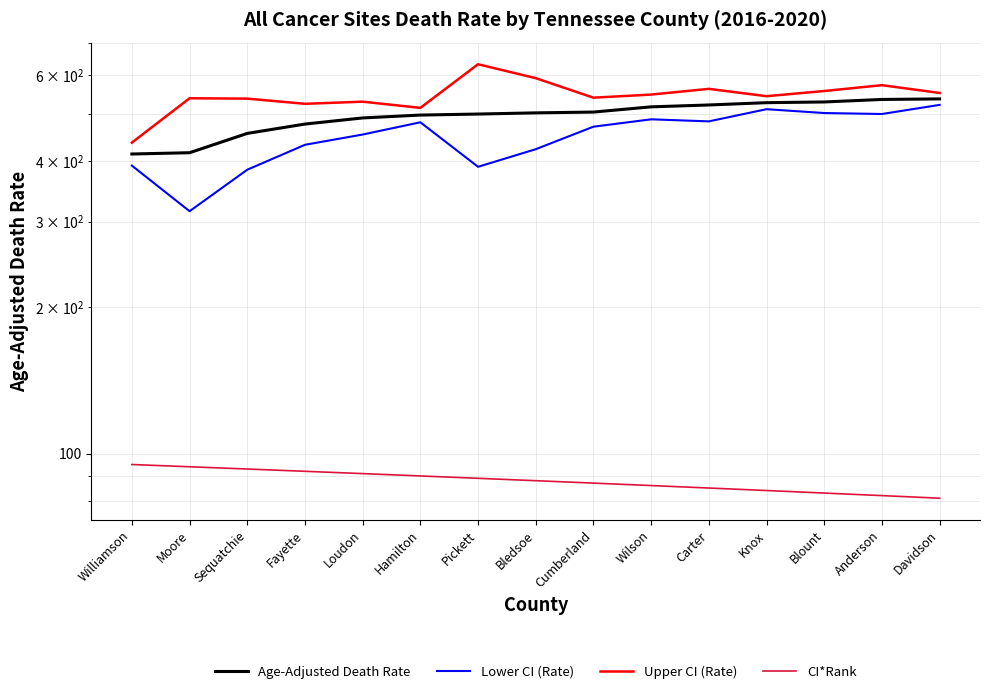

How many data points in Upper CI (Rate) are less than 543?

7